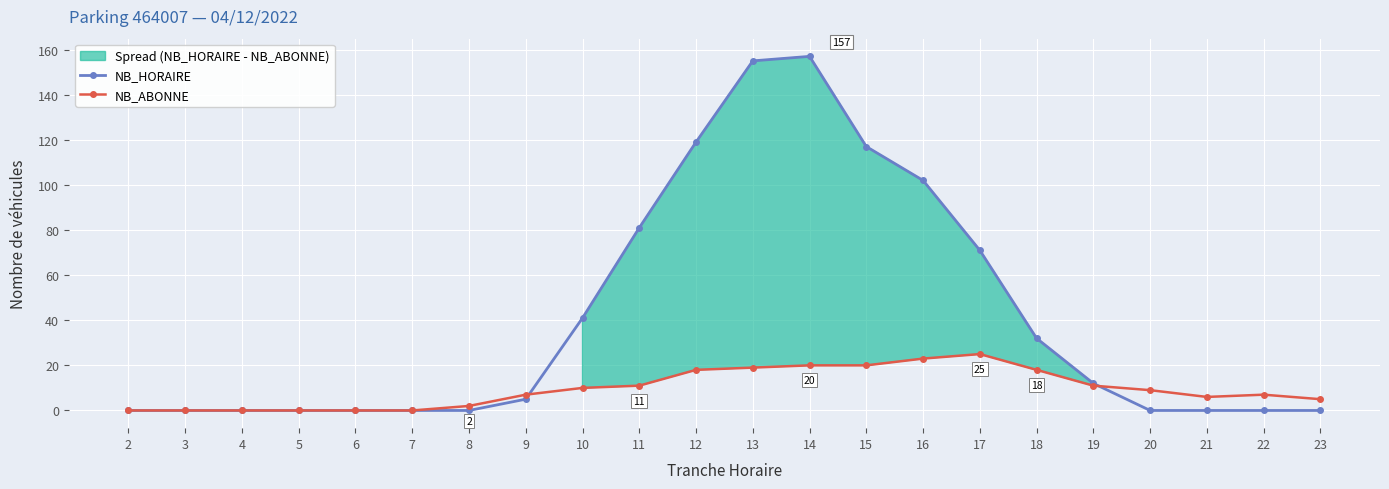

In NB_HORAIRE, how many points are higher than both neighbors (excluding endpoints)?

1